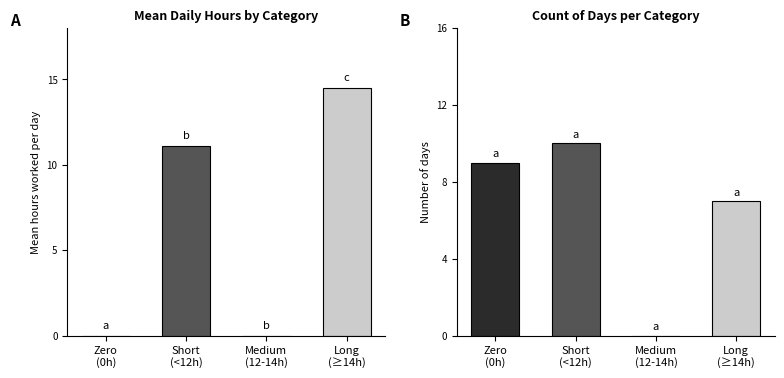

At which label is Mean Hours closest to 7?

Short
(<12h)